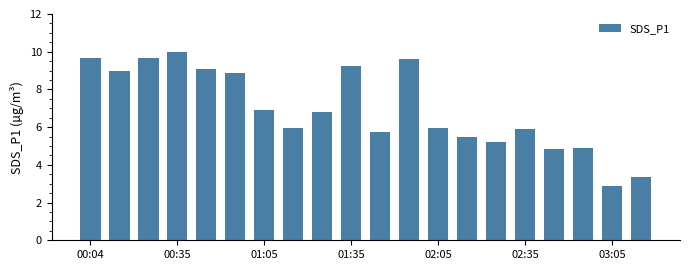

What is the maximum value shown in the chart?

10.0